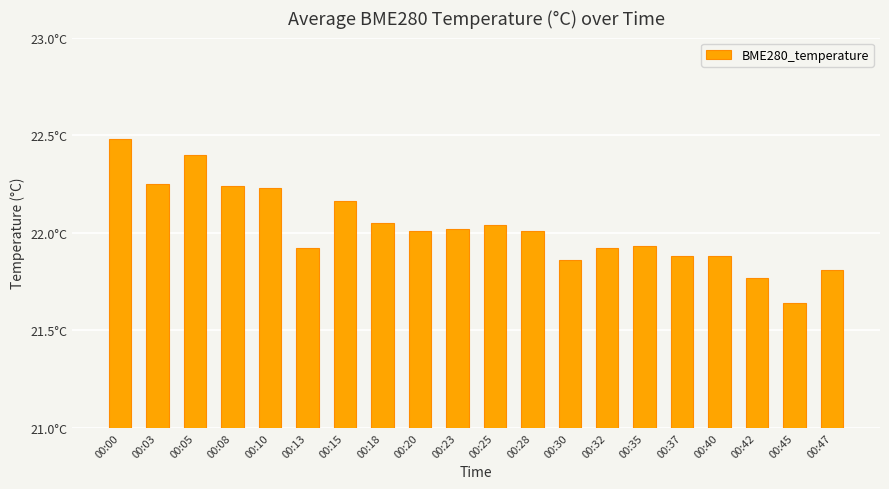

Approximately how many times larger is the value at 00:25 compared to 00:15?

1.0